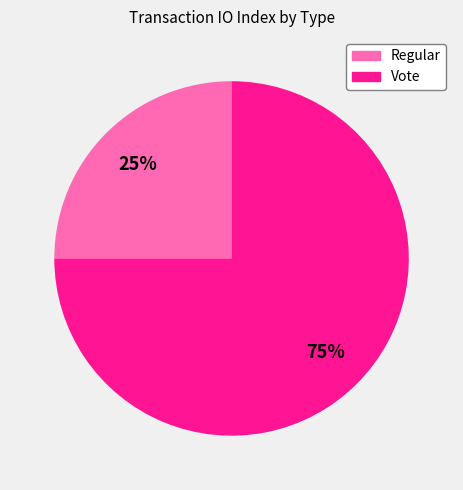

To the nearest percent, what is the combined percentage of Regular and Vote?

100%